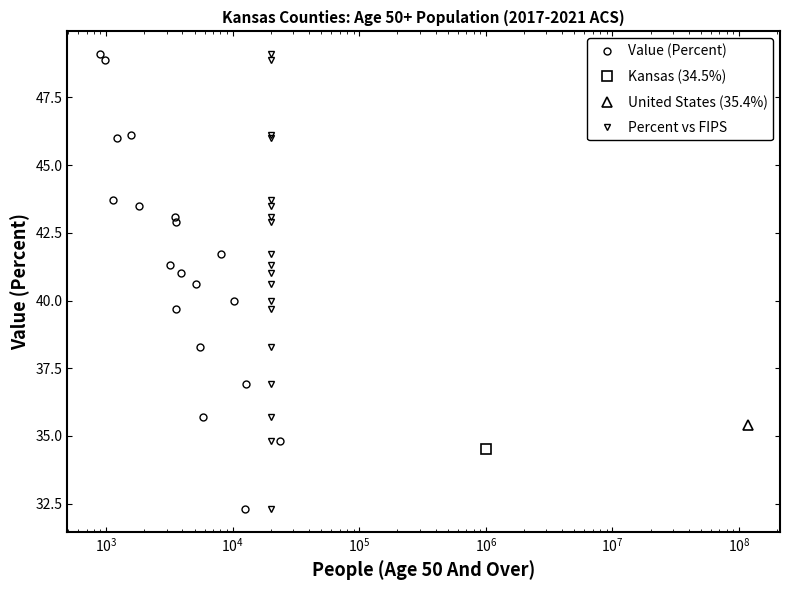

What is the difference between the maximum and minimum values in the Percent vs FIPS series?

16.8